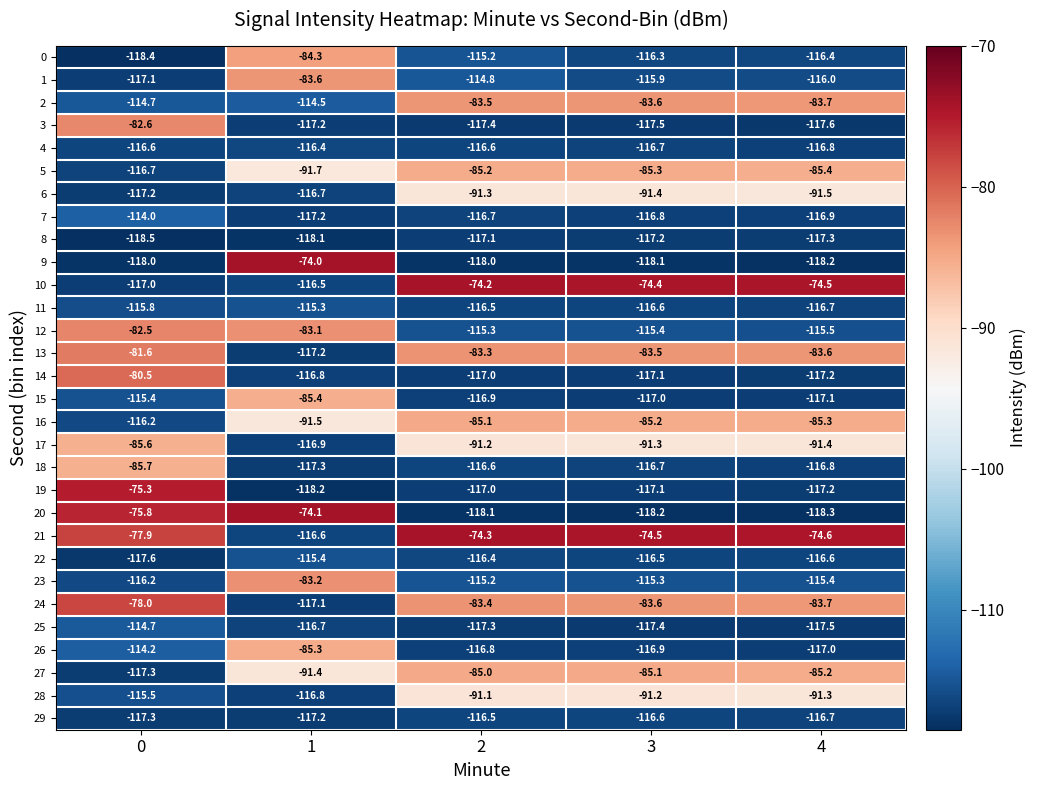

What is the sum of the 11 values at 1 and 4?

-232.0